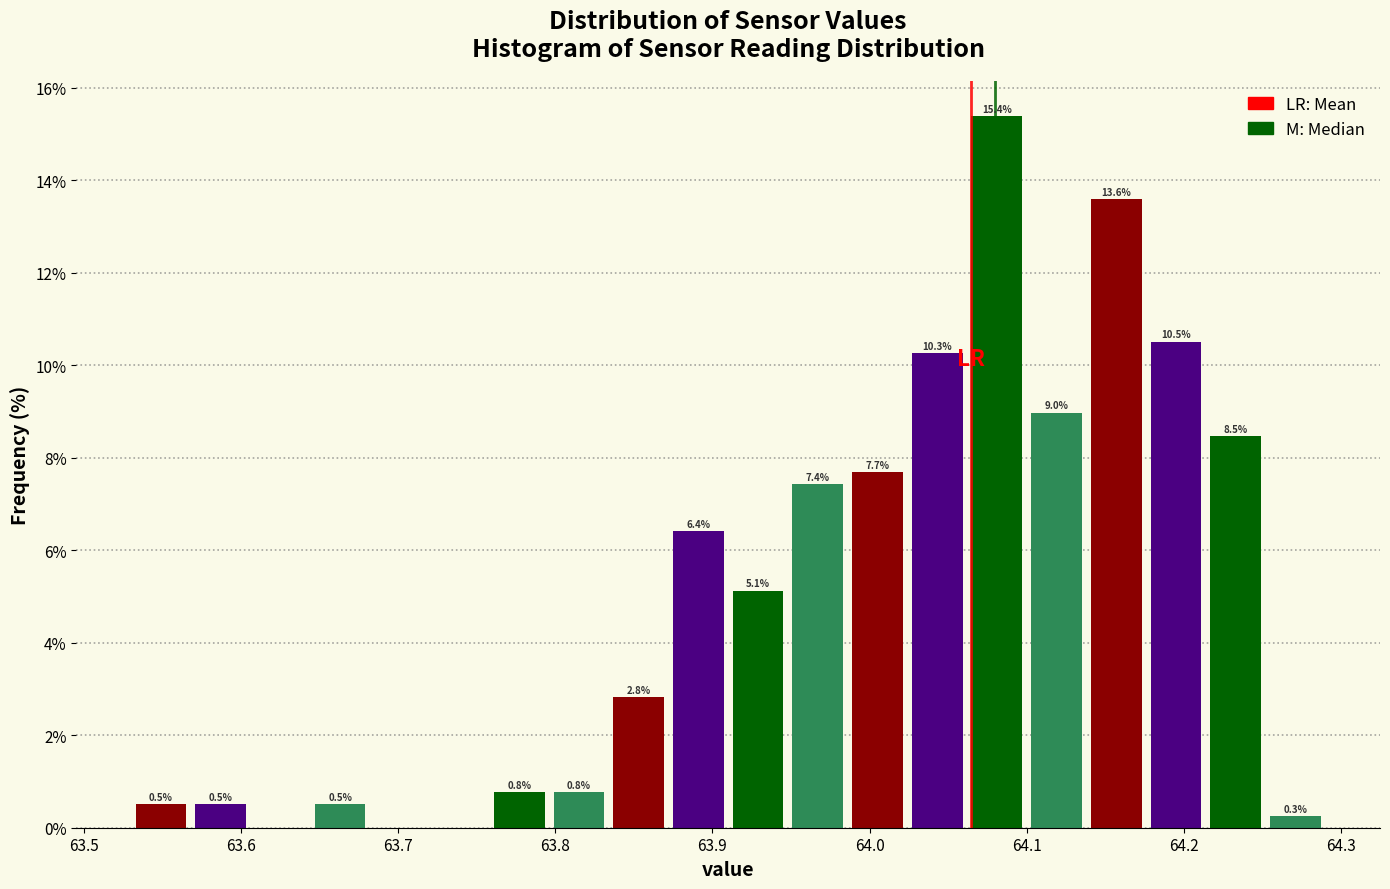

Read against the x-axis, roughly where is the centre of the tallest bar?

64.08